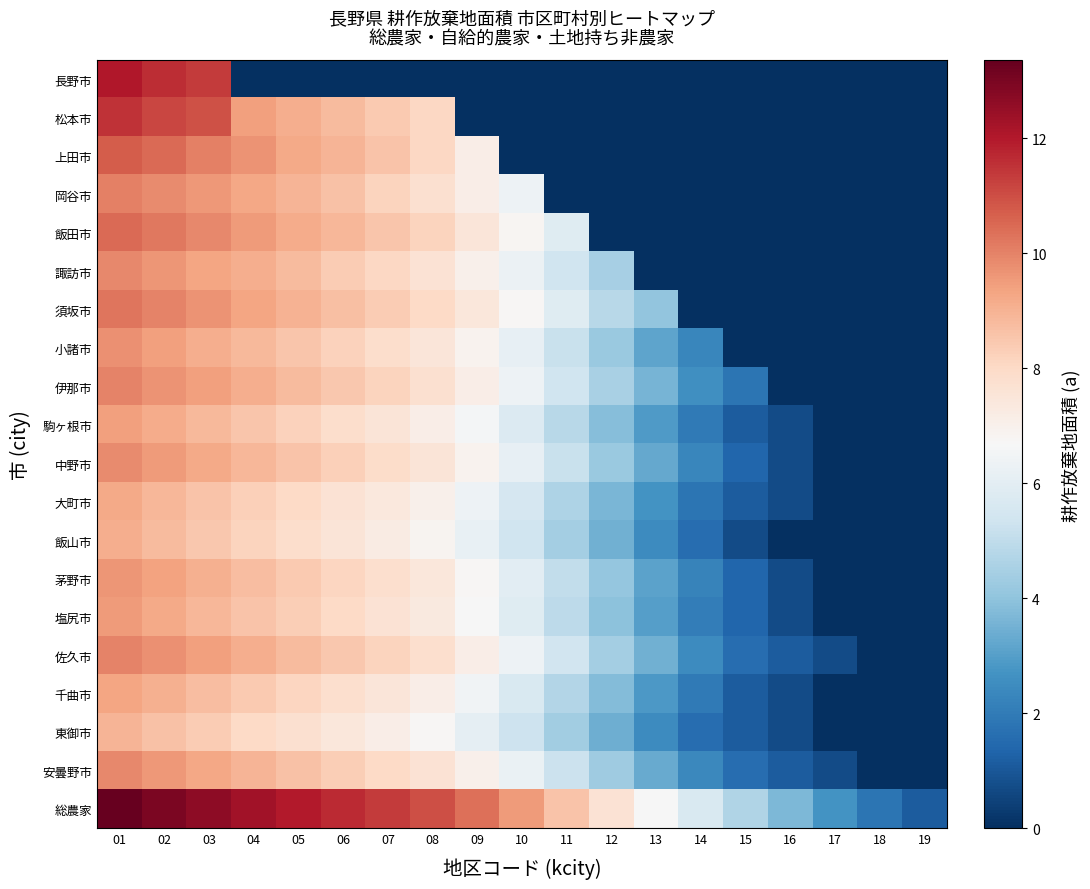

Between 06 and 07, which is larger?

06